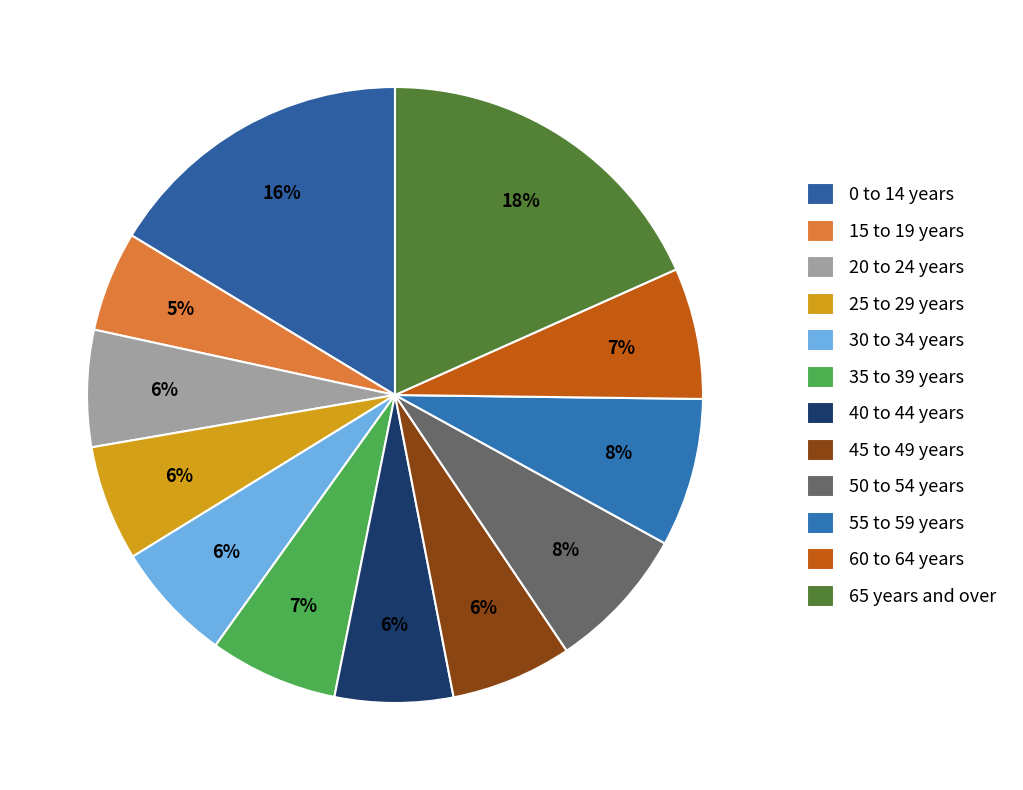

Rank the categories by value from highest to lowest.

65 years and over, 0 to 14 years, 55 to 59 years, 50 to 54 years, 60 to 64 years, 35 to 39 years, 45 to 49 years, 30 to 34 years, 40 to 44 years, 20 to 24 years, 25 to 29 years, 15 to 19 years